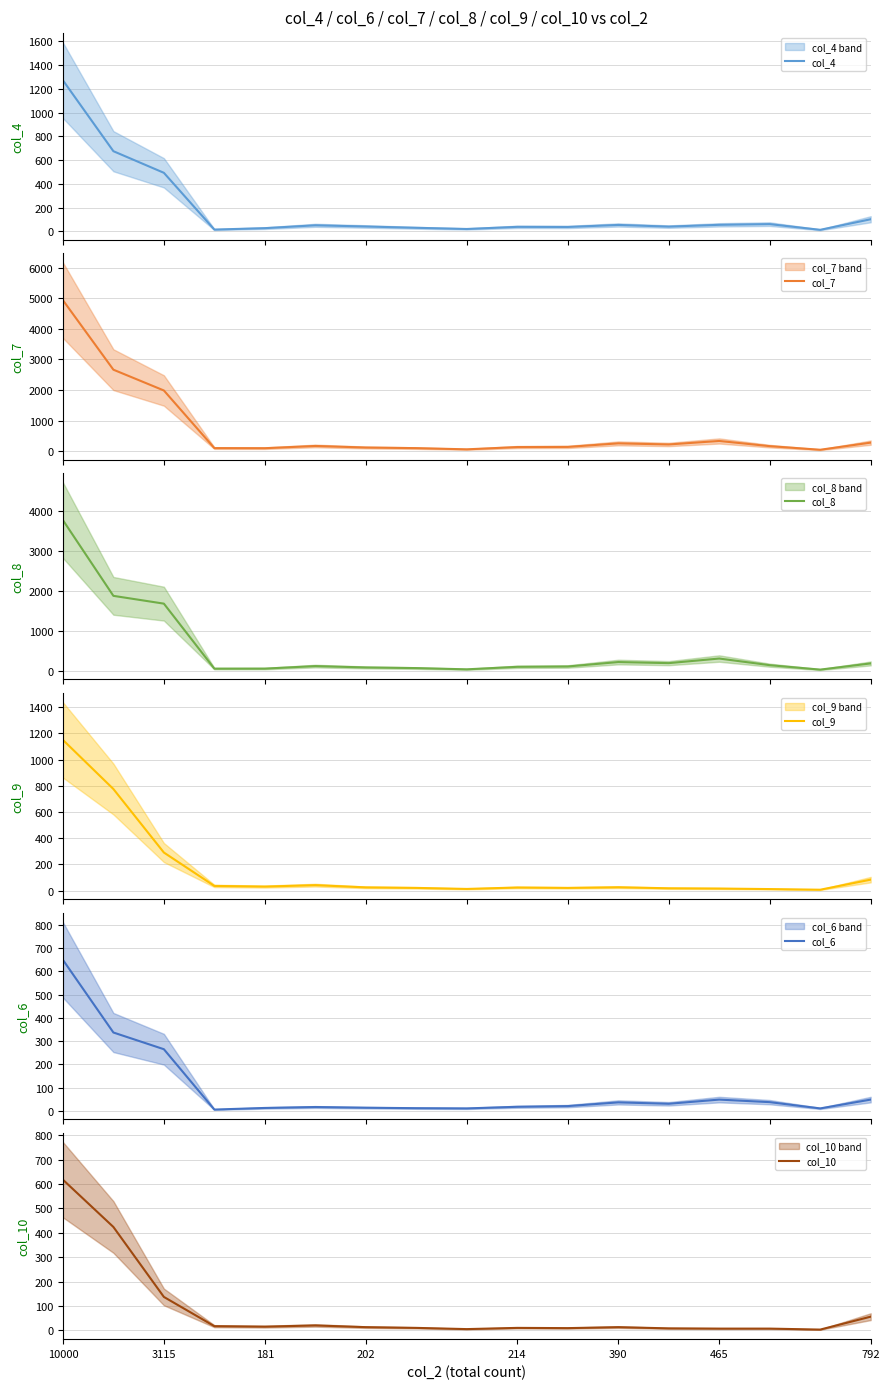

True or false: col_8 and col_10 cross at least once.

False